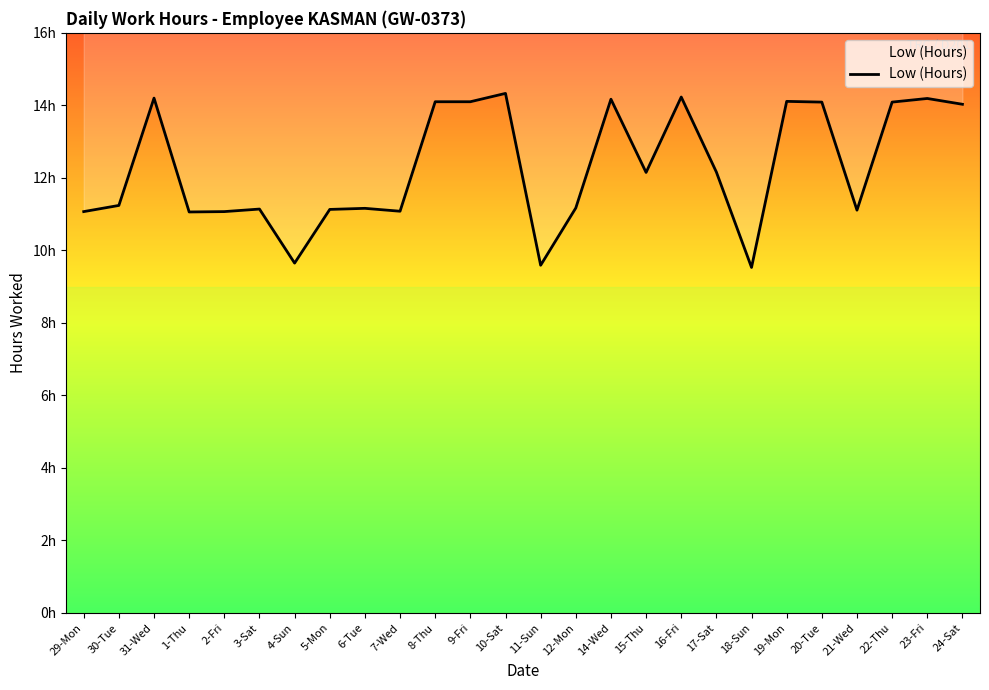

Reading right to left, what are all the values shown in this chart?

14.0	14.2	14.1	11.1	14.1	14.1	9.5	12.2	14.2	12.2	14.2	11.2	9.6	14.3	14.1	14.1	11.1	11.2	11.1	9.7	11.1	11.1	11.1	14.2	11.2	11.1